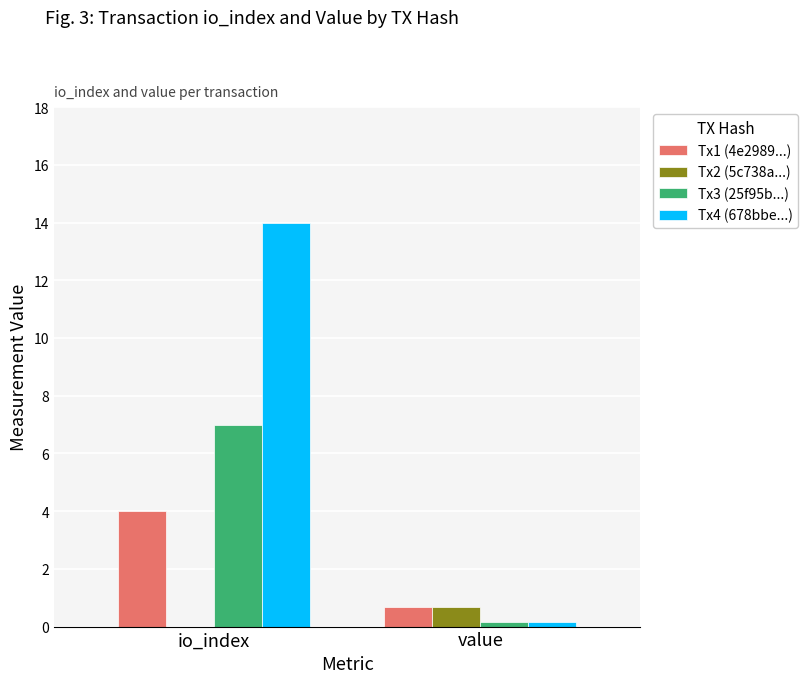

At which category does the chart reach its peak across all series?

io_index